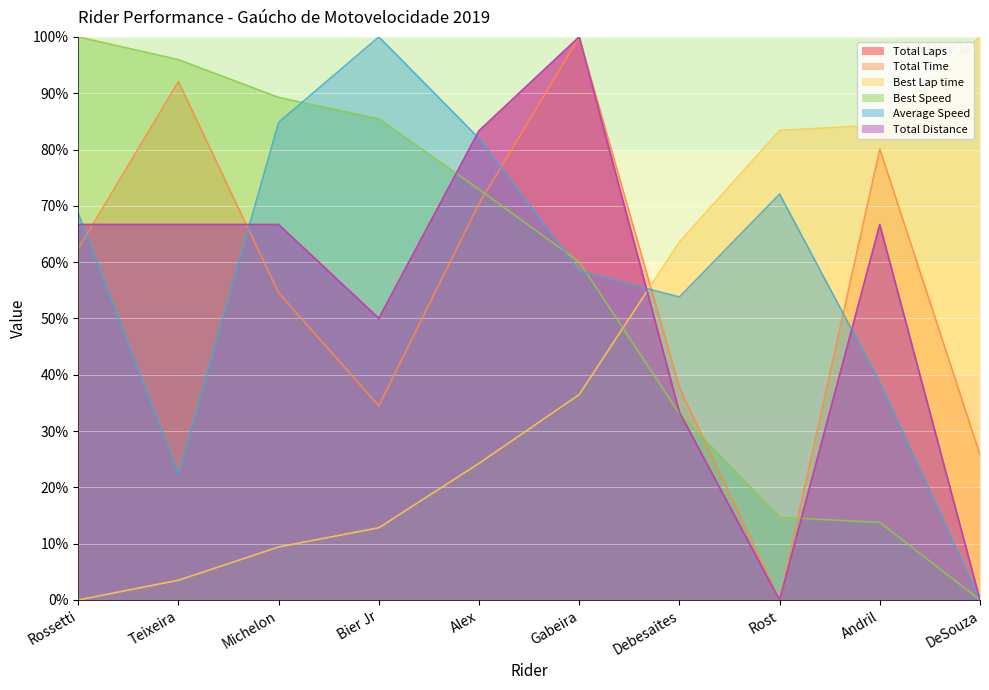

Does the chart display data point markers on the line(s)?

No